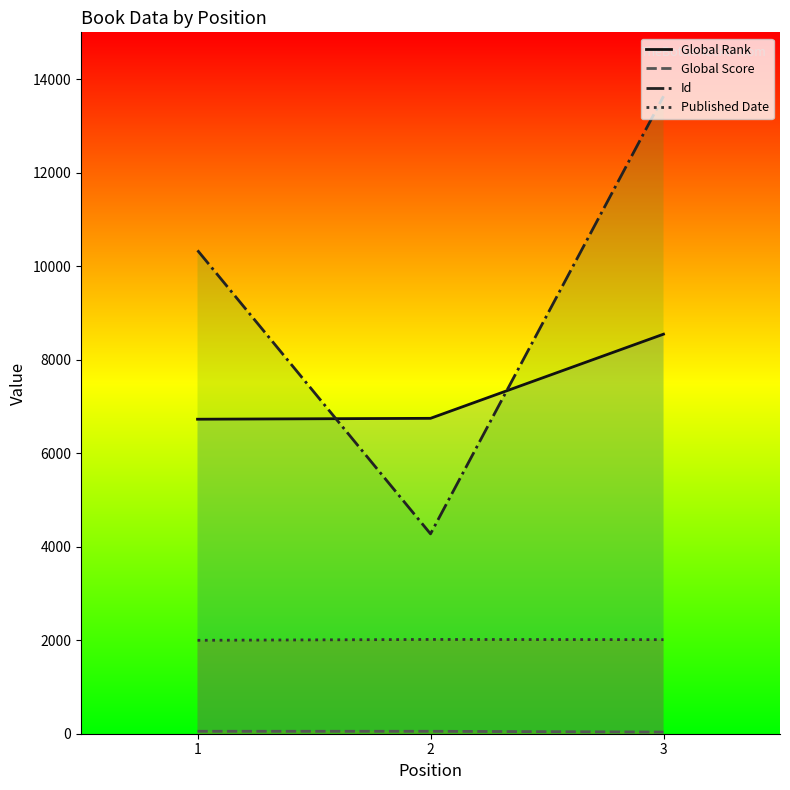

At which category does the chart reach its peak across all series?

3